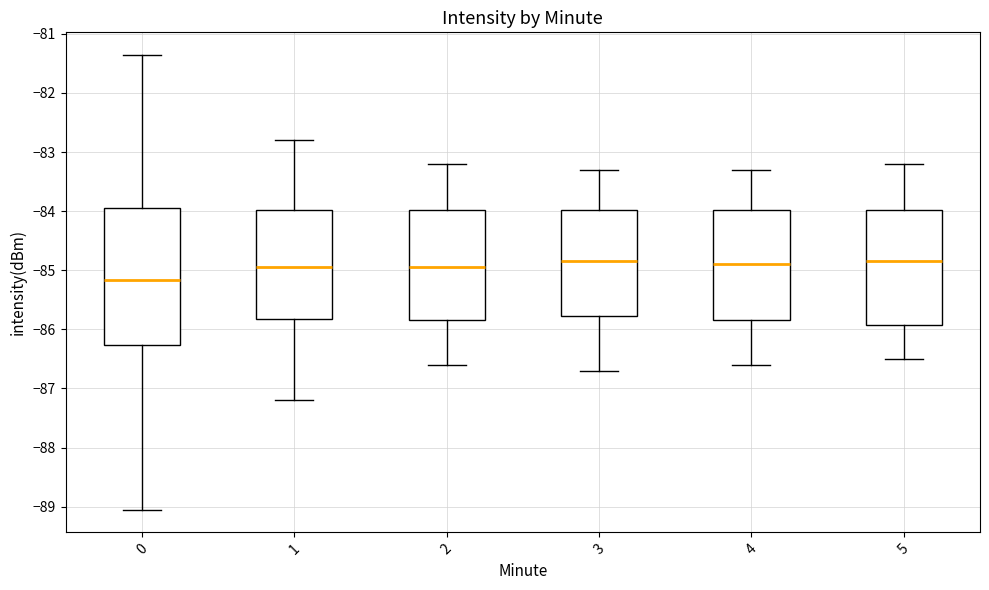

Reading left to right, read every box against the y-axis: the position of its median line, the range the box covers, and the ends of its whiskers. The values are not printed on the chart, so give them approximately, as read against the axis.

0: median -85.2, box -86.3 to -84.0, whiskers -89.0 to -81.4
1: median -84.9, box -85.8 to -84.0, whiskers -87.2 to -82.8
2: median -84.9, box -85.8 to -84.0, whiskers -86.6 to -83.2
3: median -84.8, box -85.8 to -84.0, whiskers -86.7 to -83.3
4: median -84.9, box -85.8 to -84.0, whiskers -86.6 to -83.3
5: median -84.8, box -85.9 to -84.0, whiskers -86.5 to -83.2